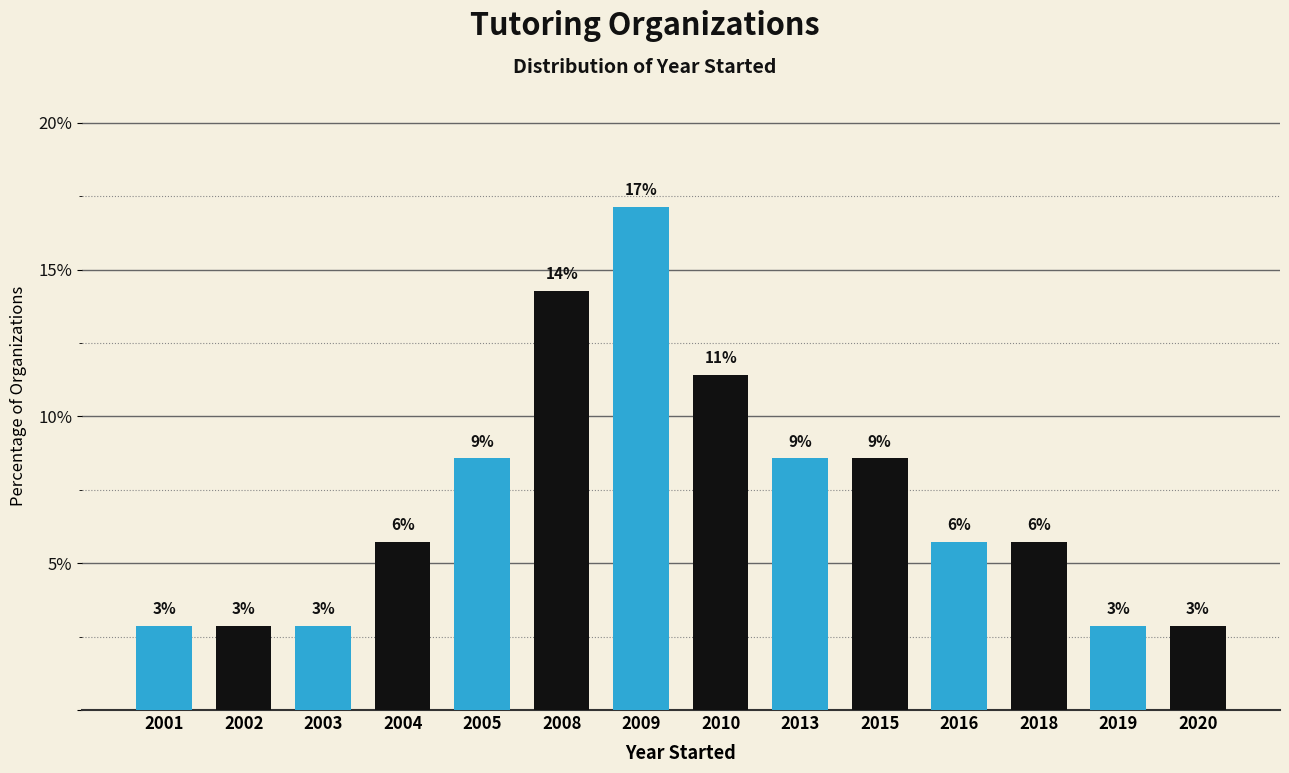

How many bars are there in total?

14